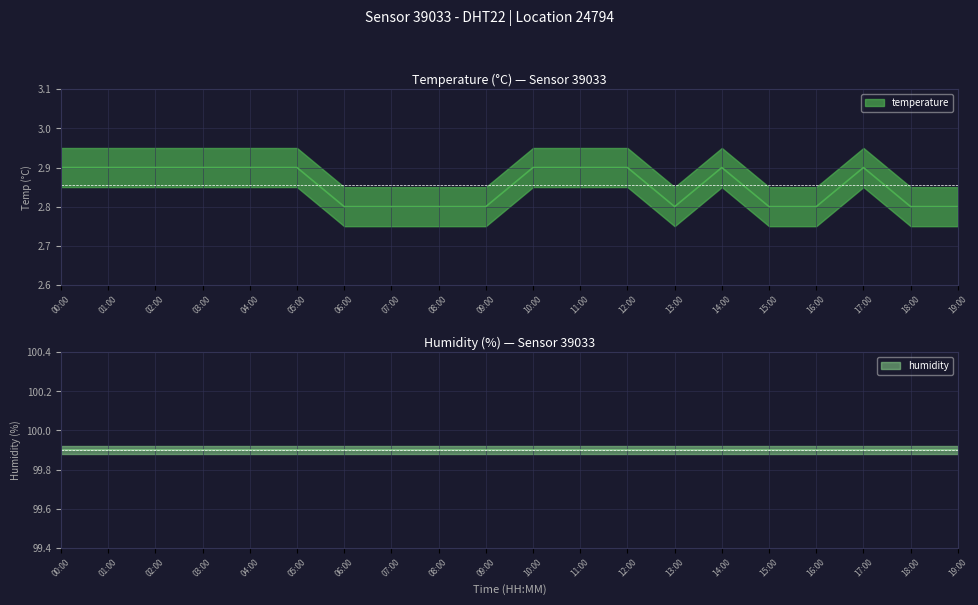

Which has a higher value, 16:00 or 06:00?

16:00